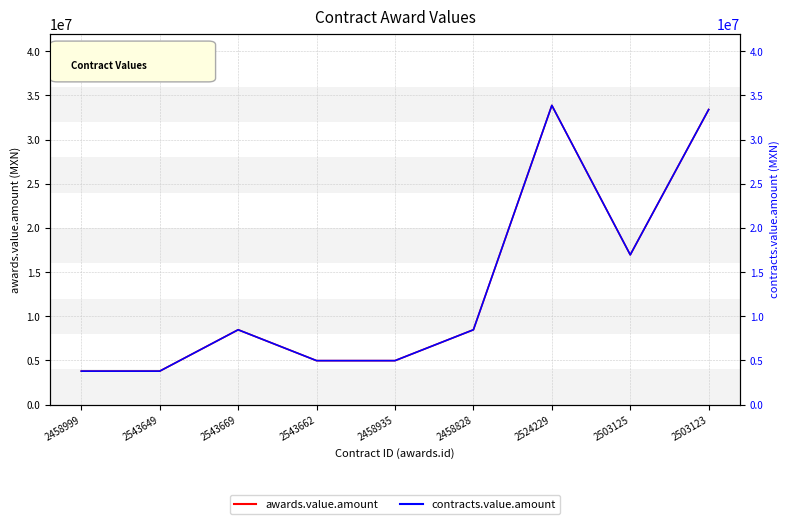

What position from the left is 2543669?

3